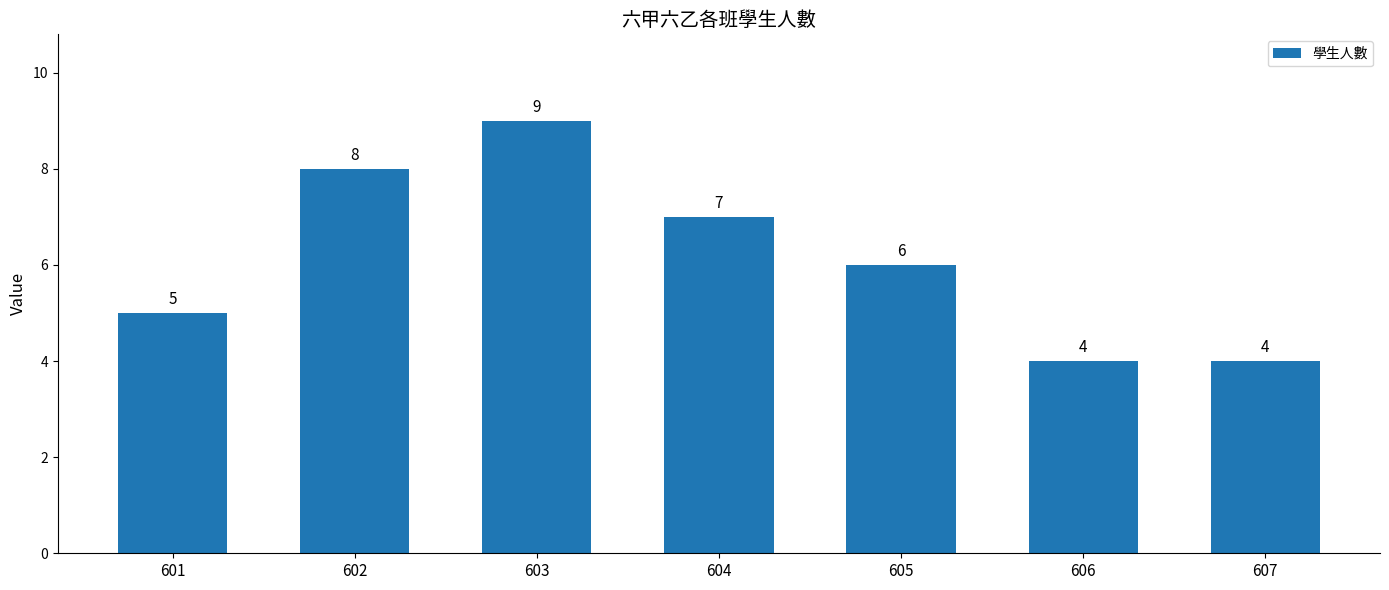

How many bars are there in total?

7